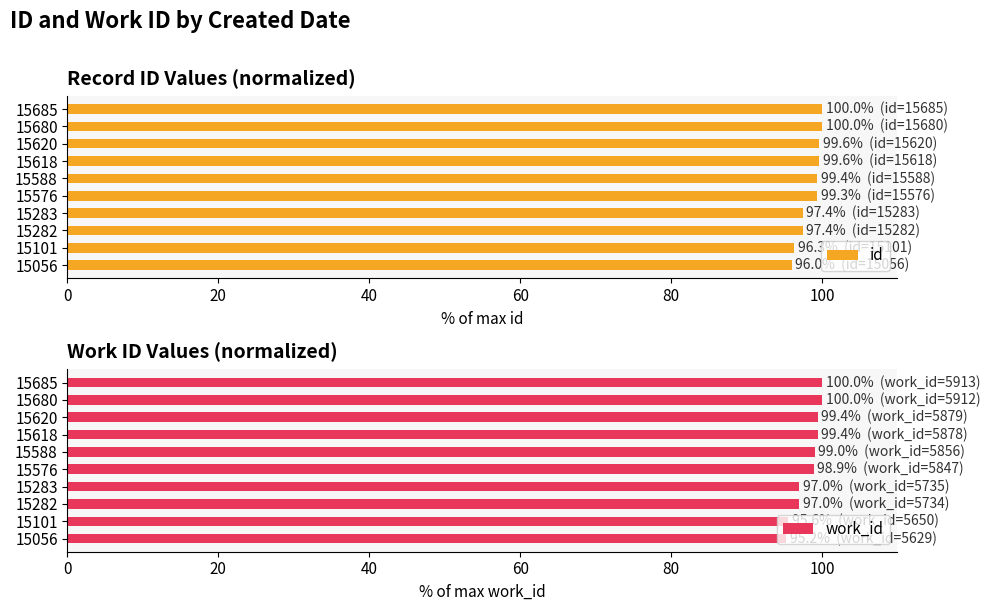

What is the maximum value shown in the chart?

100.0